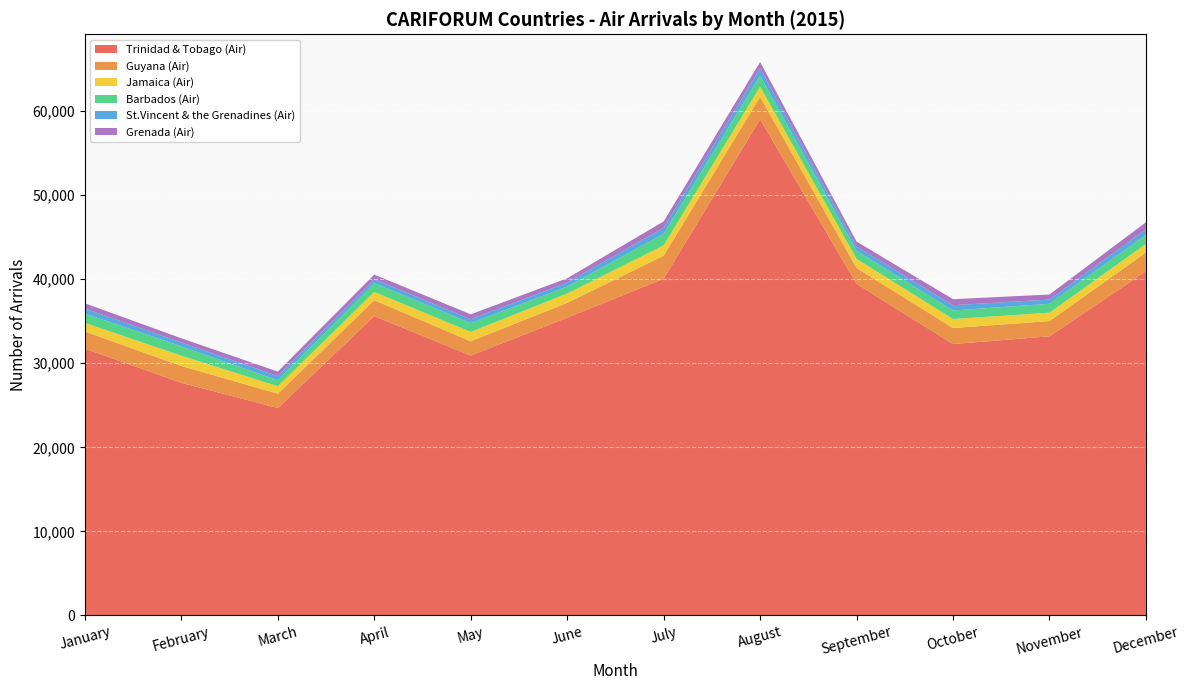

Reading left to right, what are all the values shown in this chart?

Trinidad & Tobago (Air): January=31737	February=27674	March=24675	April=35610	May=30914	June=35418	July=40050	August=59014	September=39438	October=32282	November=33205	December=40930
Guyana (Air): January=2034	February=2002	March=1697	April=1886	May=1699	June=1757	July=2744	August=2665	September=1889	October=1905	November=1811	December=2243
Jamaica (Air): January=1032	February=1219	March=894	April=987	May=1111	June=1120	July=1227	August=1214	September=1086	October=1074	November=996	December=1014
Barbados (Air): January=1099	February=1120	March=696	April=1051	May=1050	June=816	July=1379	August=1311	September=950	October=1013	November=1059	December=1069
St.Vincent & the Grenadines (Air): January=604	February=456	March=512	April=460	May=452	June=487	July=693	August=886	September=534	October=630	November=501	December=671
Grenada (Air): January=623	February=495	March=531	April=551	May=591	June=507	July=774	August=740	September=570	October=713	November=602	December=840